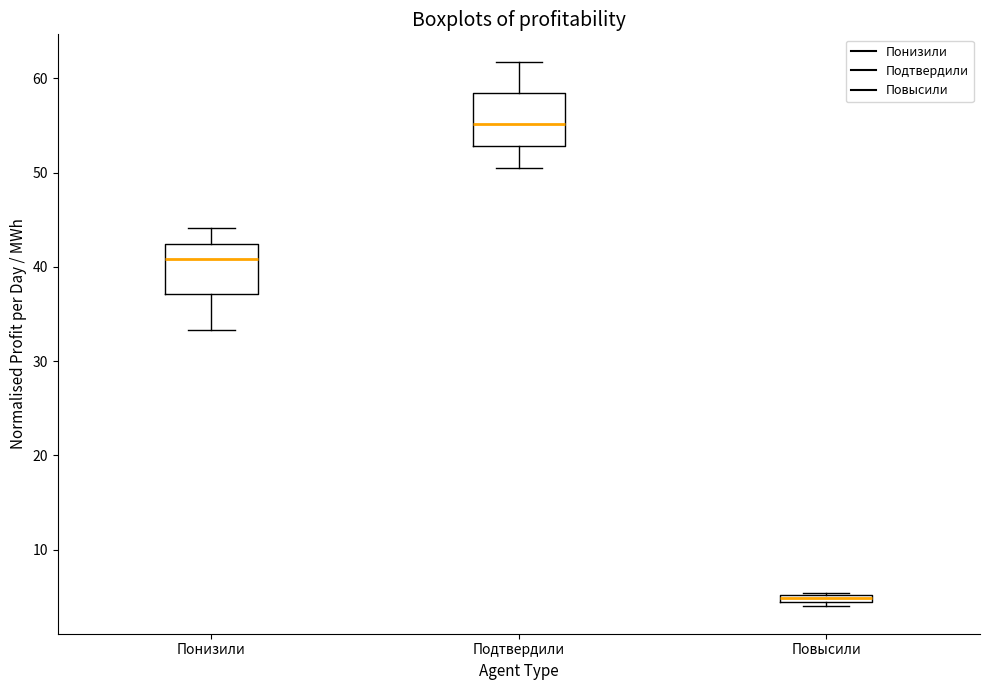

Which box has the highest median line?

Подтвердили